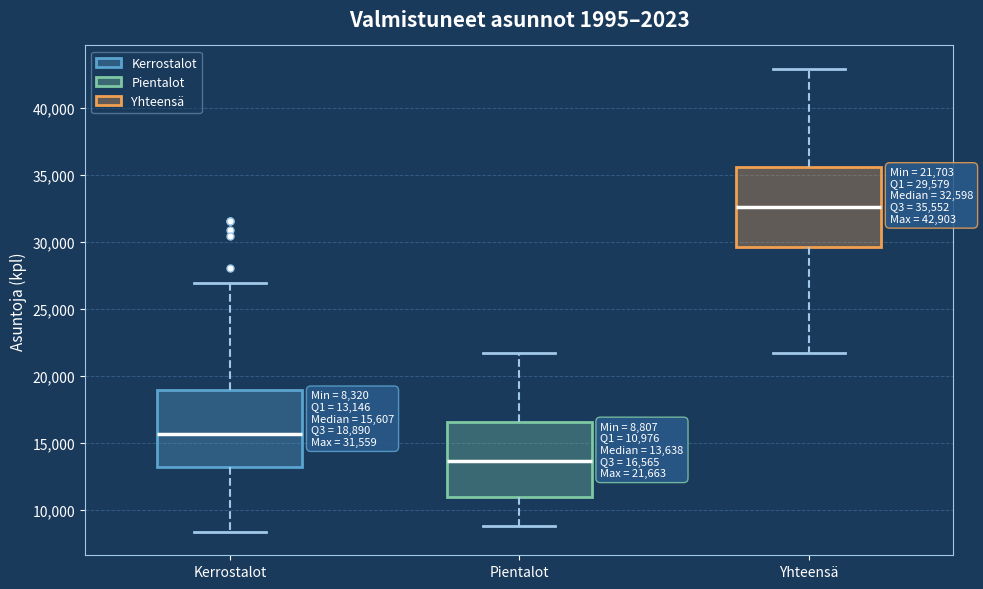

Which box has the highest median line?

Yhteensä